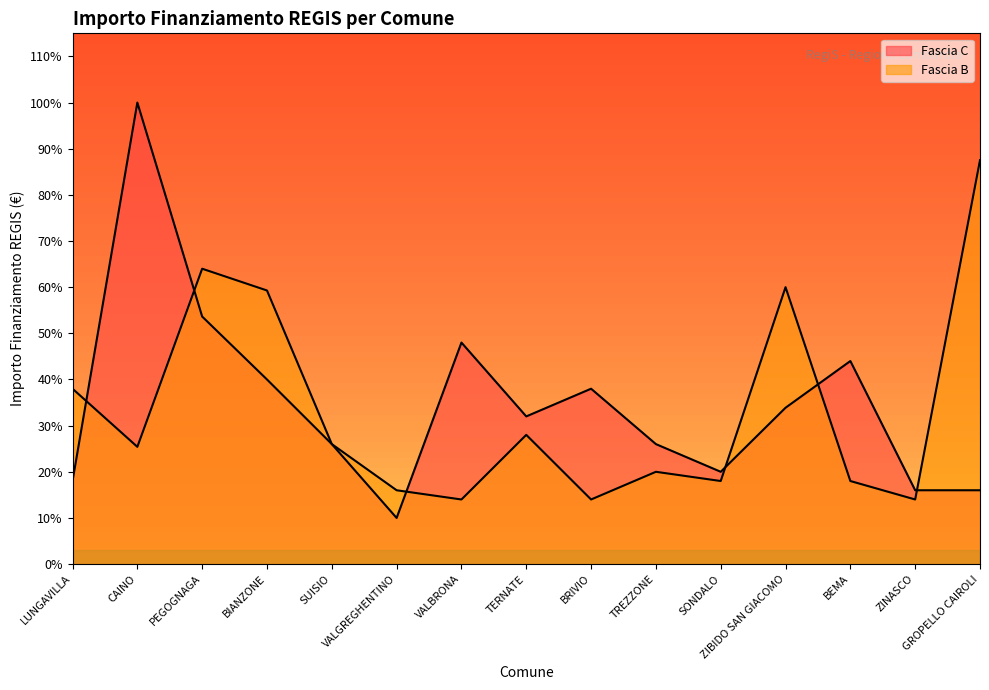

Count the number of categories in the chart.

15